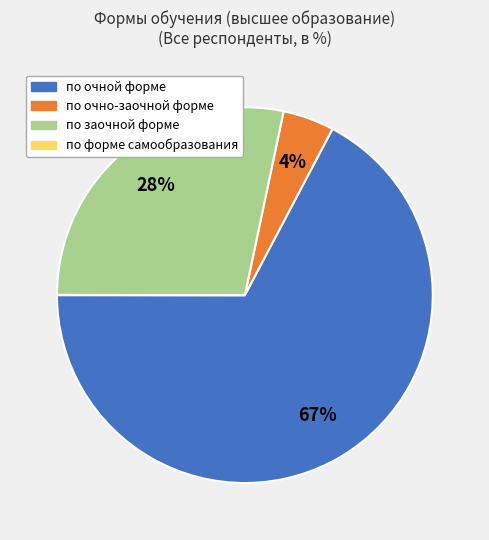

What percentage is the по заочной форме slice, to the nearest percent?

28%